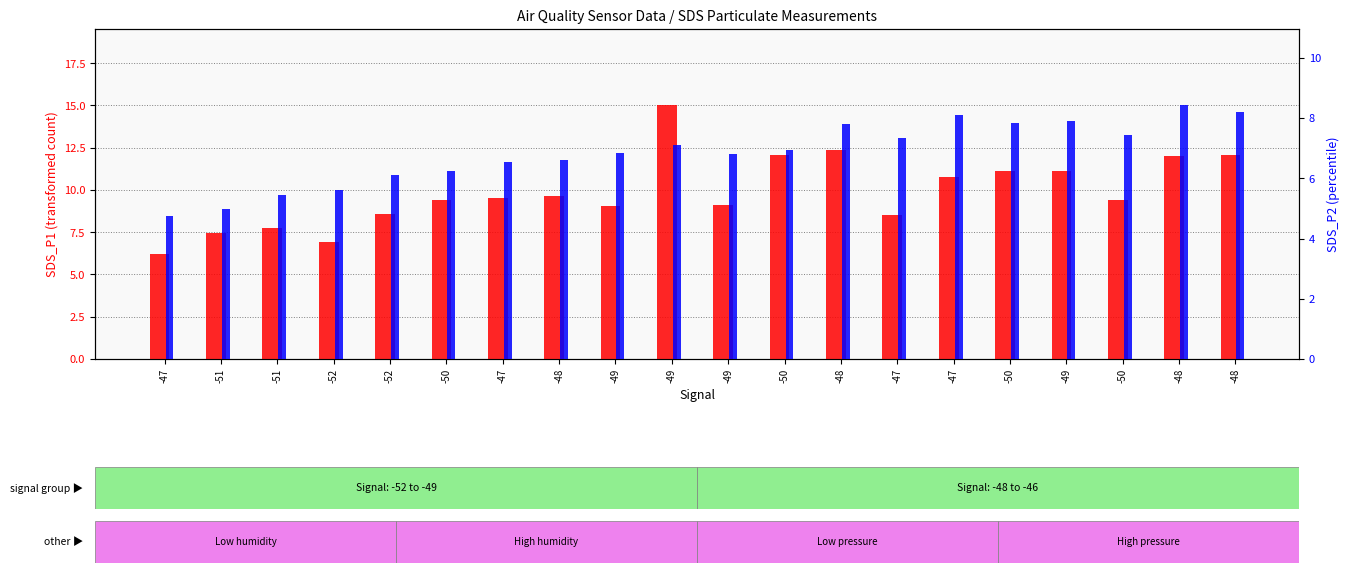

At which label does SDS_P2 (percentile rank within the sample) first exceed 6?

-52